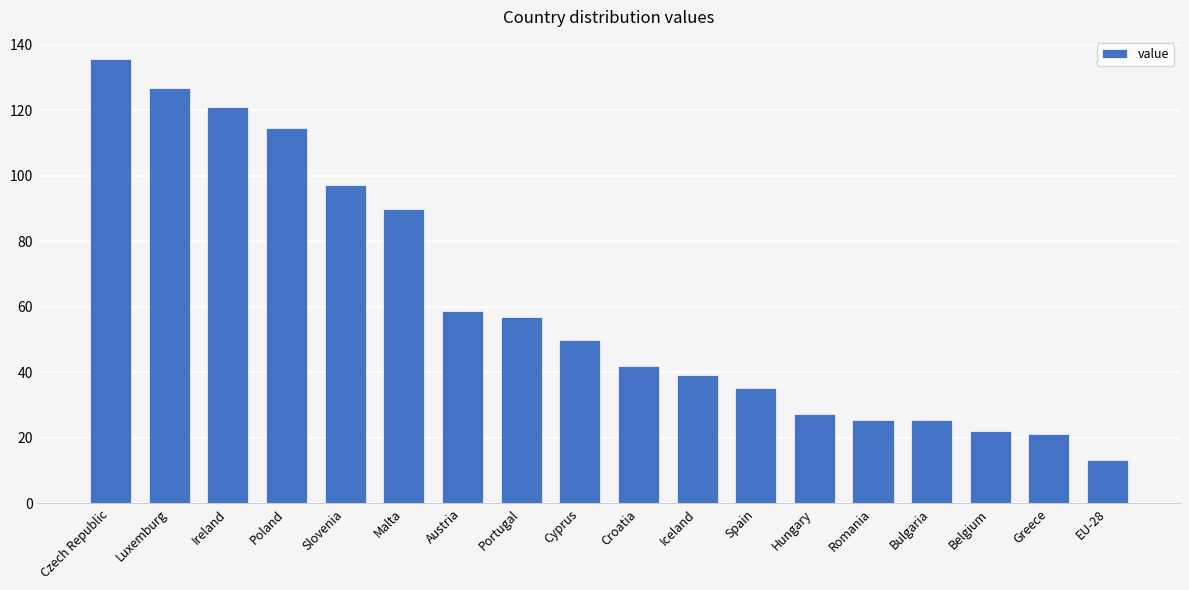

The chart shows a value of 37.1 at Hungary. True or false?

False